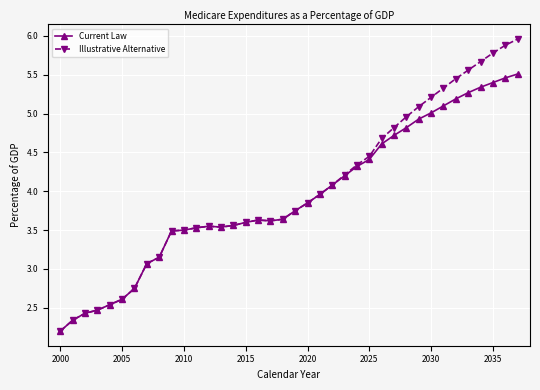

List the series in order of their overall mean, highest first.

Illustrative Alternative, Current Law